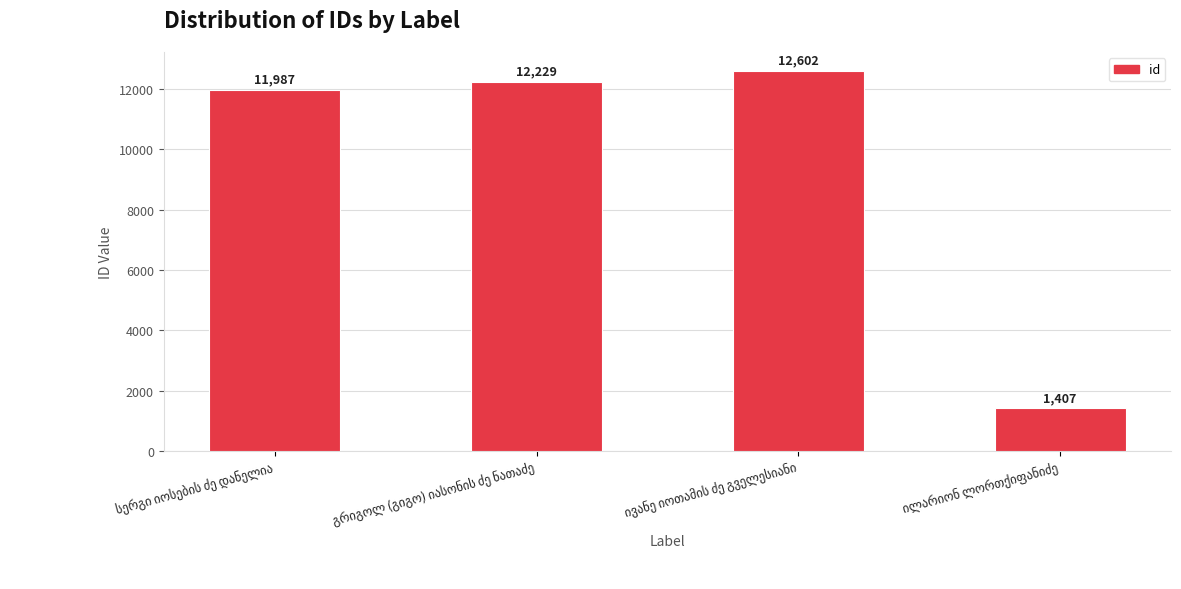

What is the difference between the maximum and minimum values?

11195